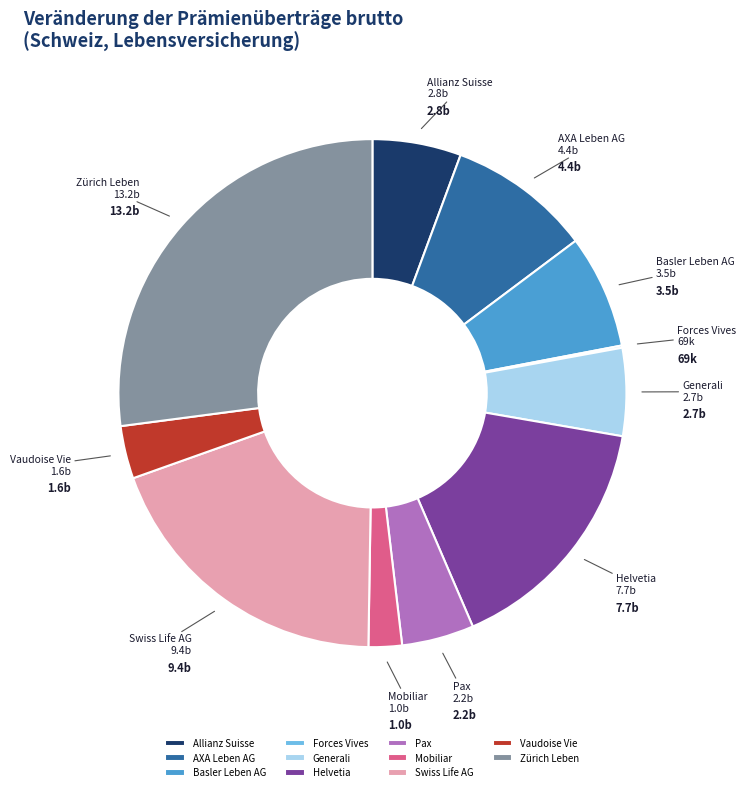

Which category has the biggest portion of the pie?

Zürich Leben